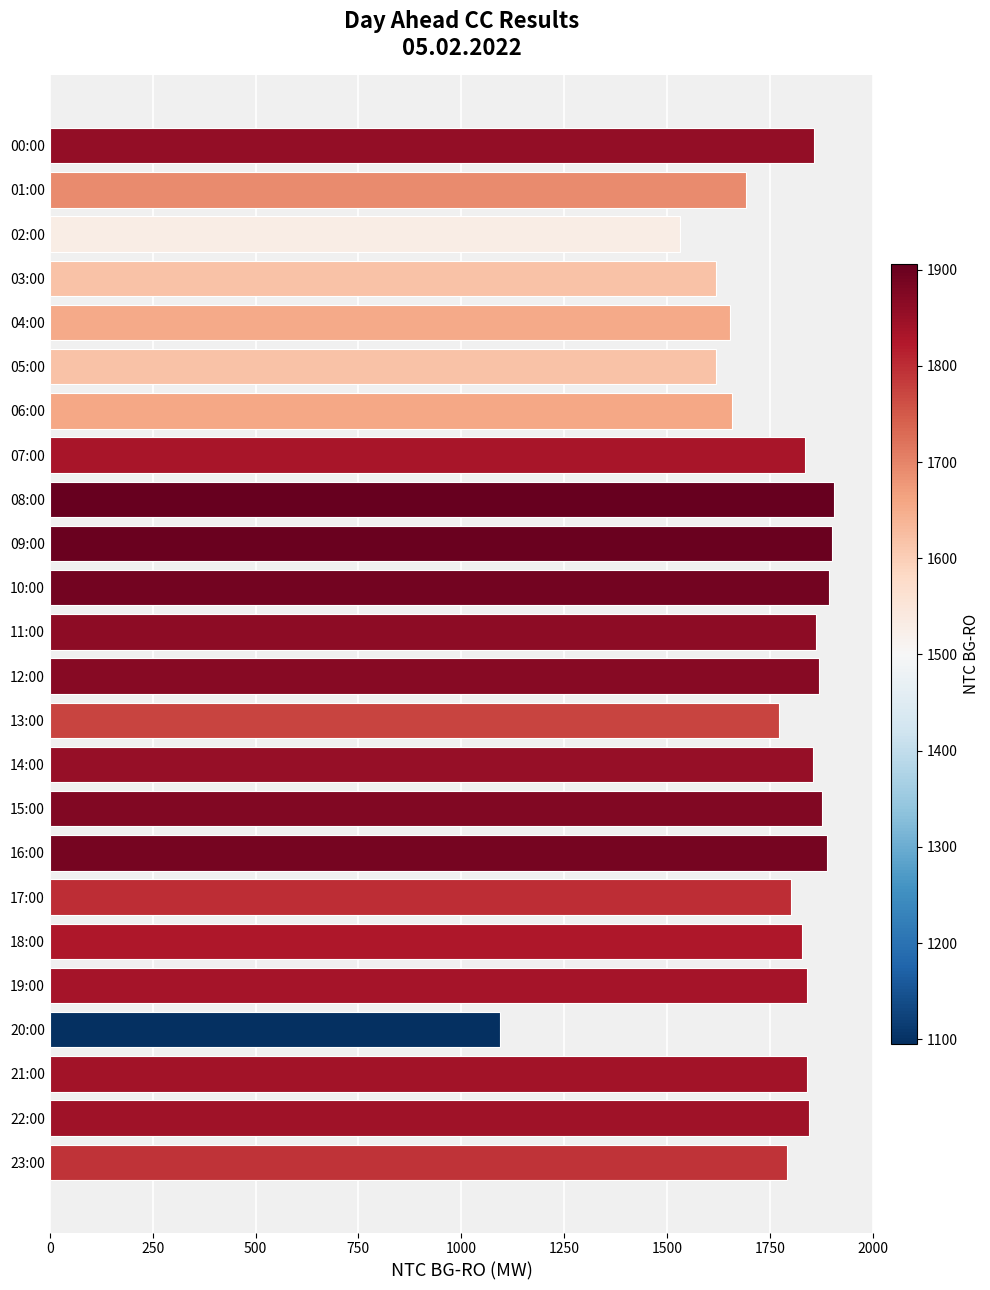

At which label is the value closest to 1500?

02:00